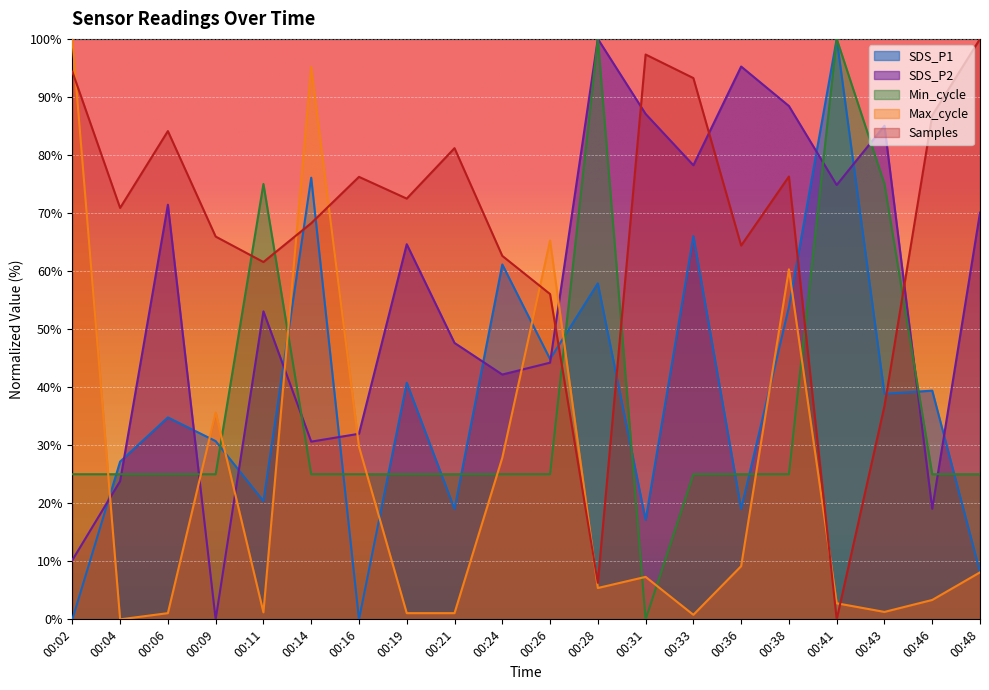

What is the sum of the Max_cycle values at 00:33 and 00:36?

9.9